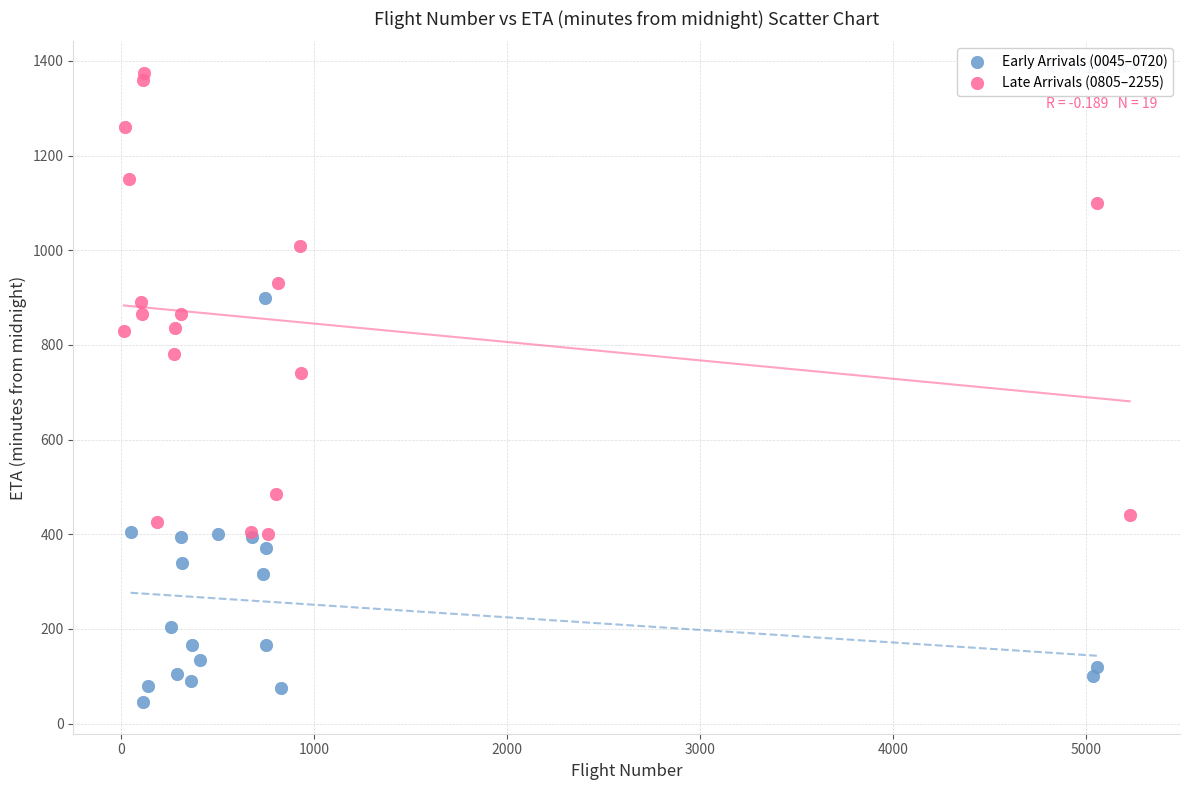

Which series contains the lowest Y value?

Early Arrivals (0045–0720)